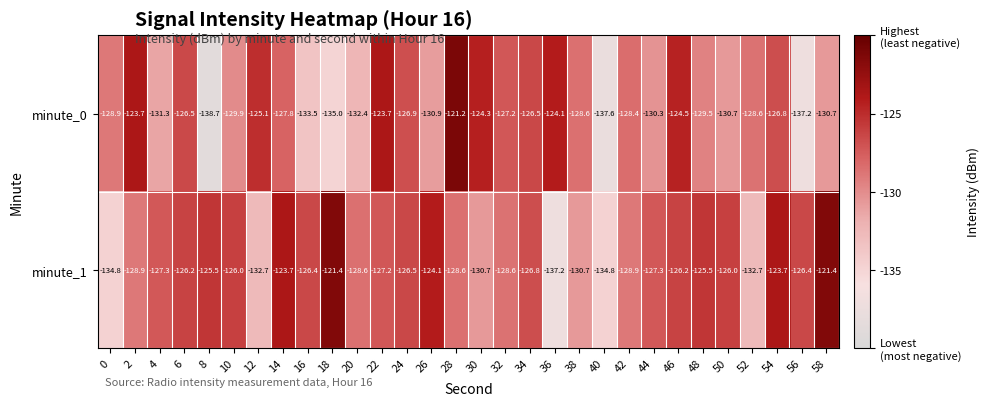

Rank the series by their average value, from lowest to highest.

minute_0, minute_1